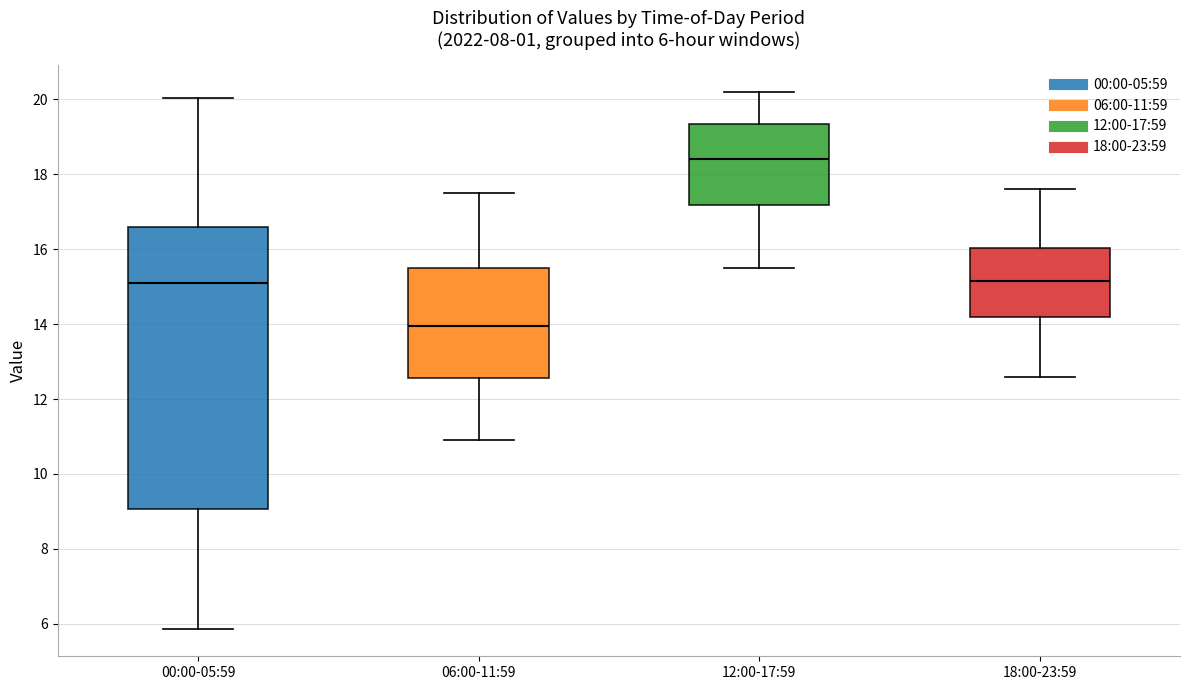

Comparing the boxes themselves (not the whiskers), which one is the tallest?

00:00-05:59